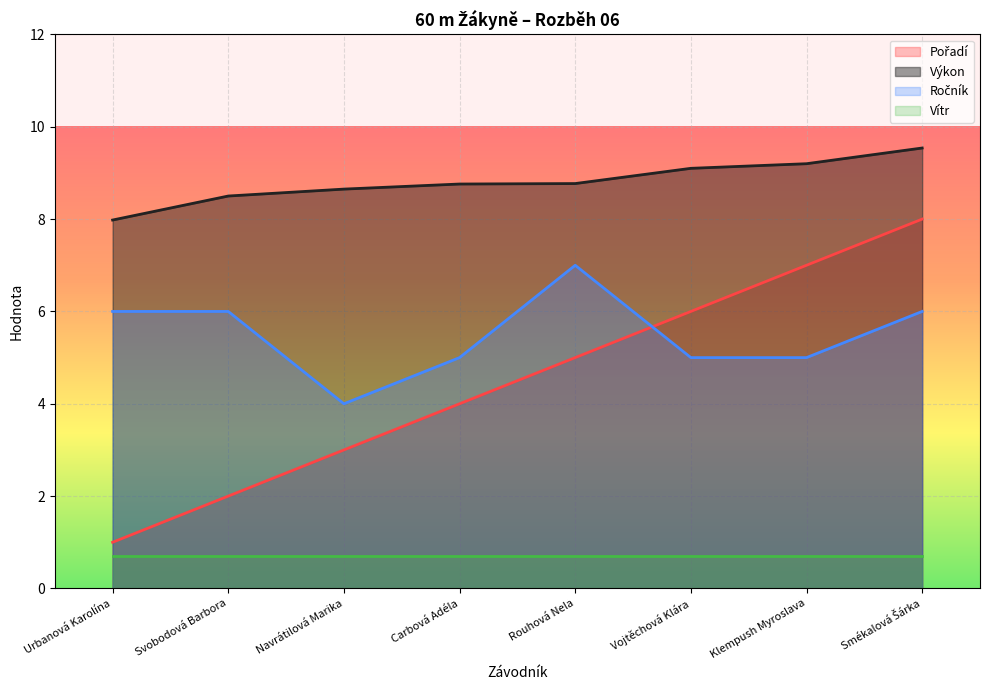

What is the difference between the maximum and second lowest values in the Výkon series?

1.0